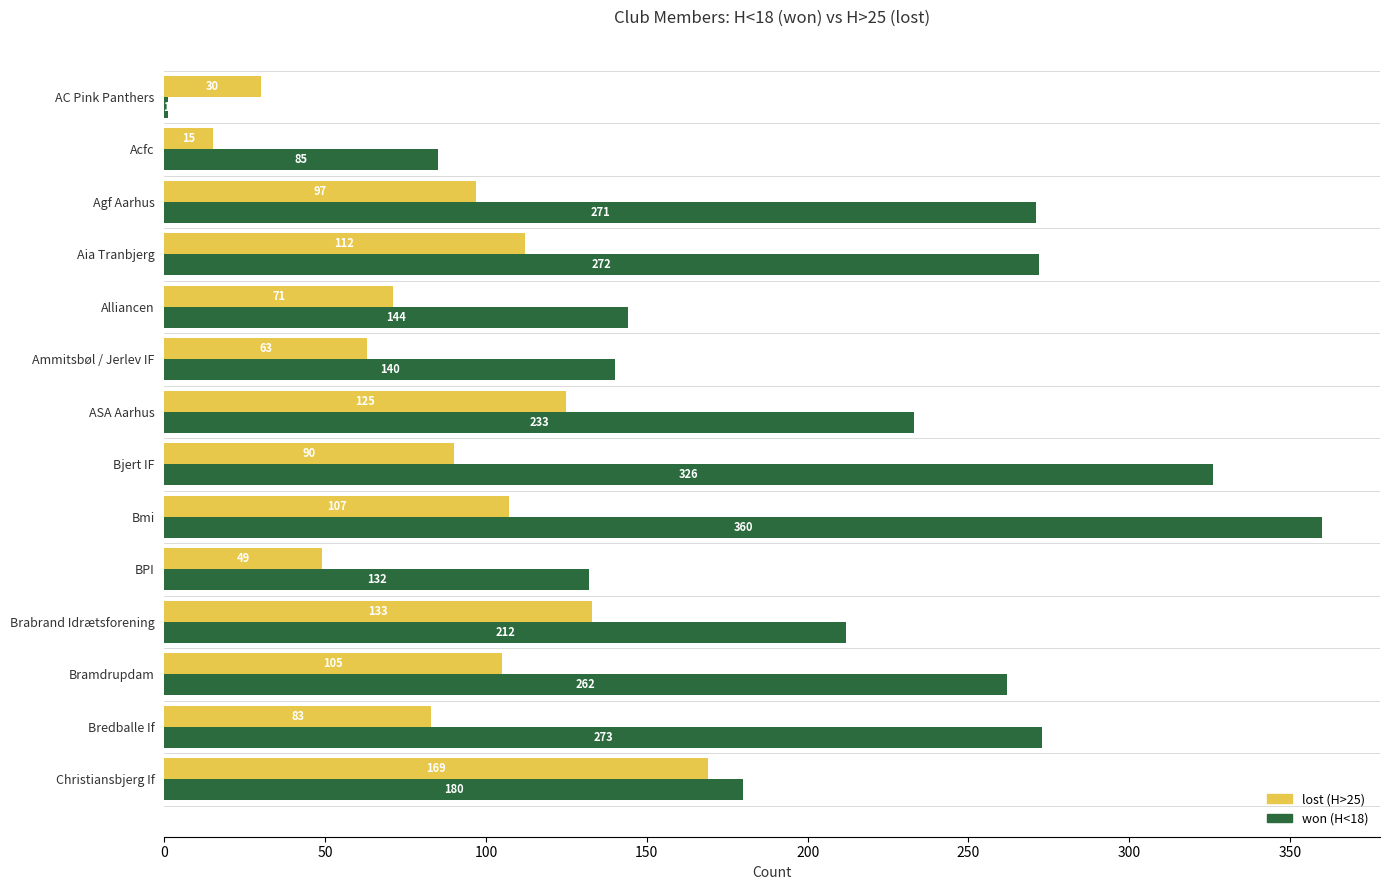

At which category is the sum across all series the highest?

Bmi